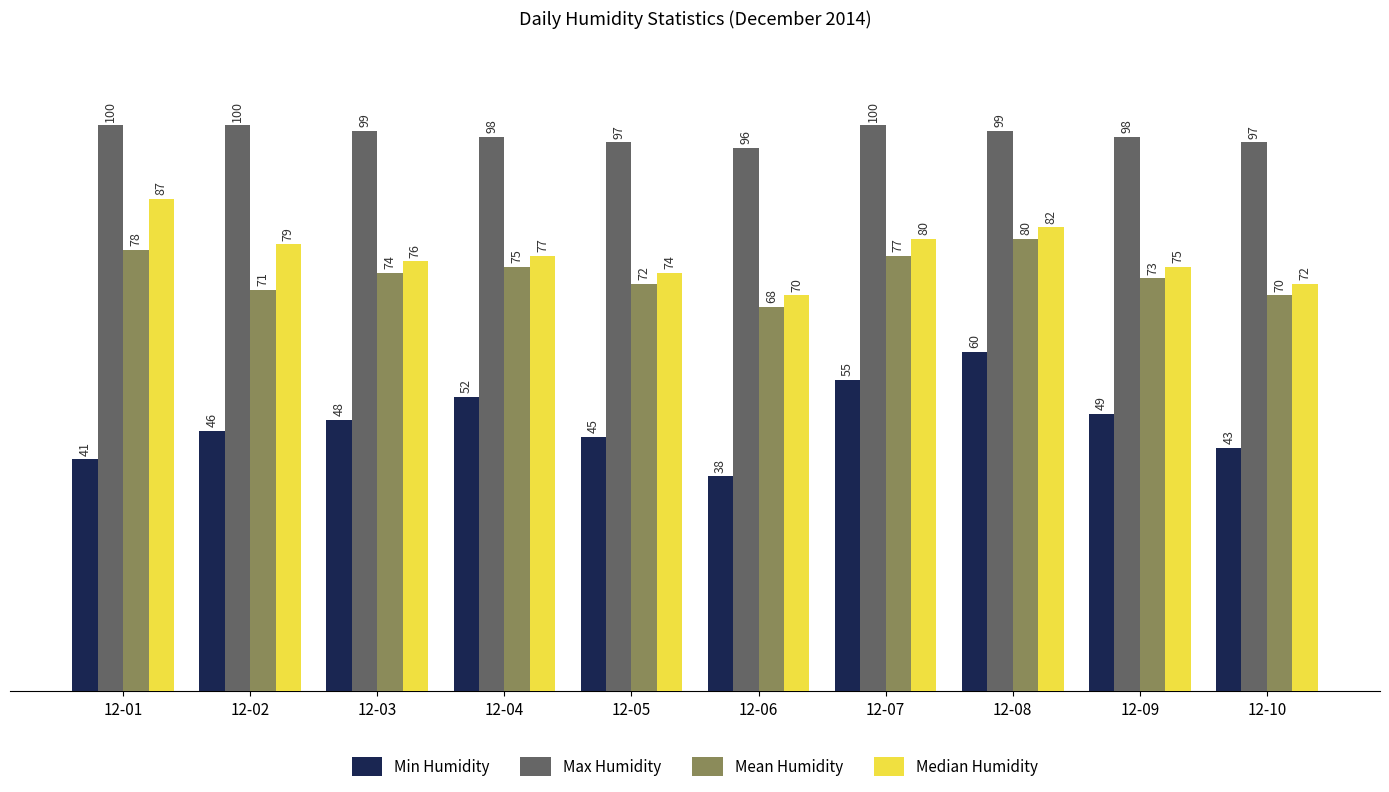

Rank the series by their maximum value, from highest to lowest.

Max Humidity, Median Humidity, Mean Humidity, Min Humidity